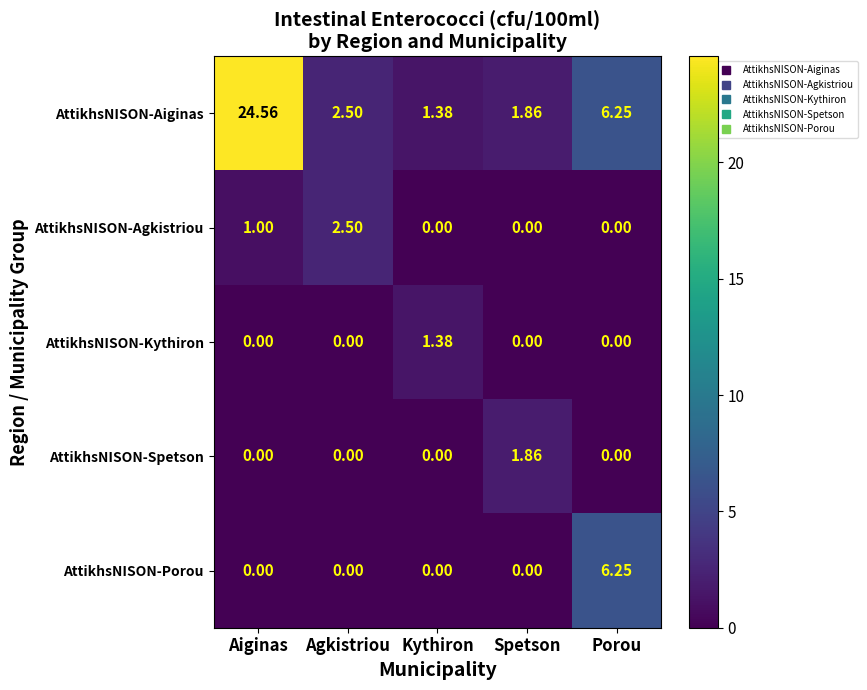

Which series has the largest total across all categories?

AttikhsNISON-Aiginas